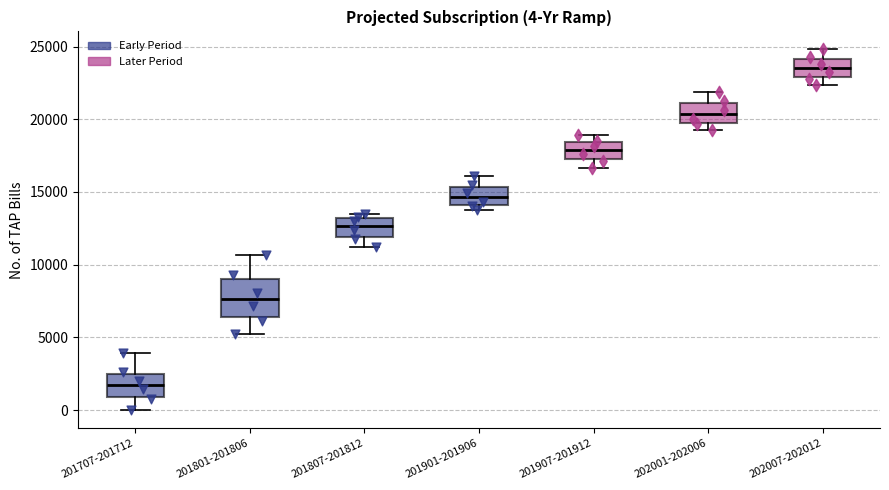

Which box has the highest median line?

202007-202012